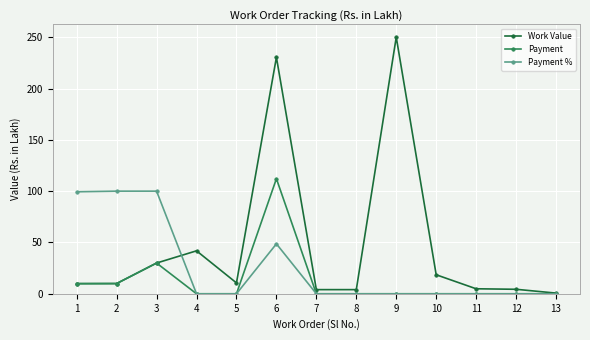

Between 9 and 13, which series saw the biggest shift?

Work Value